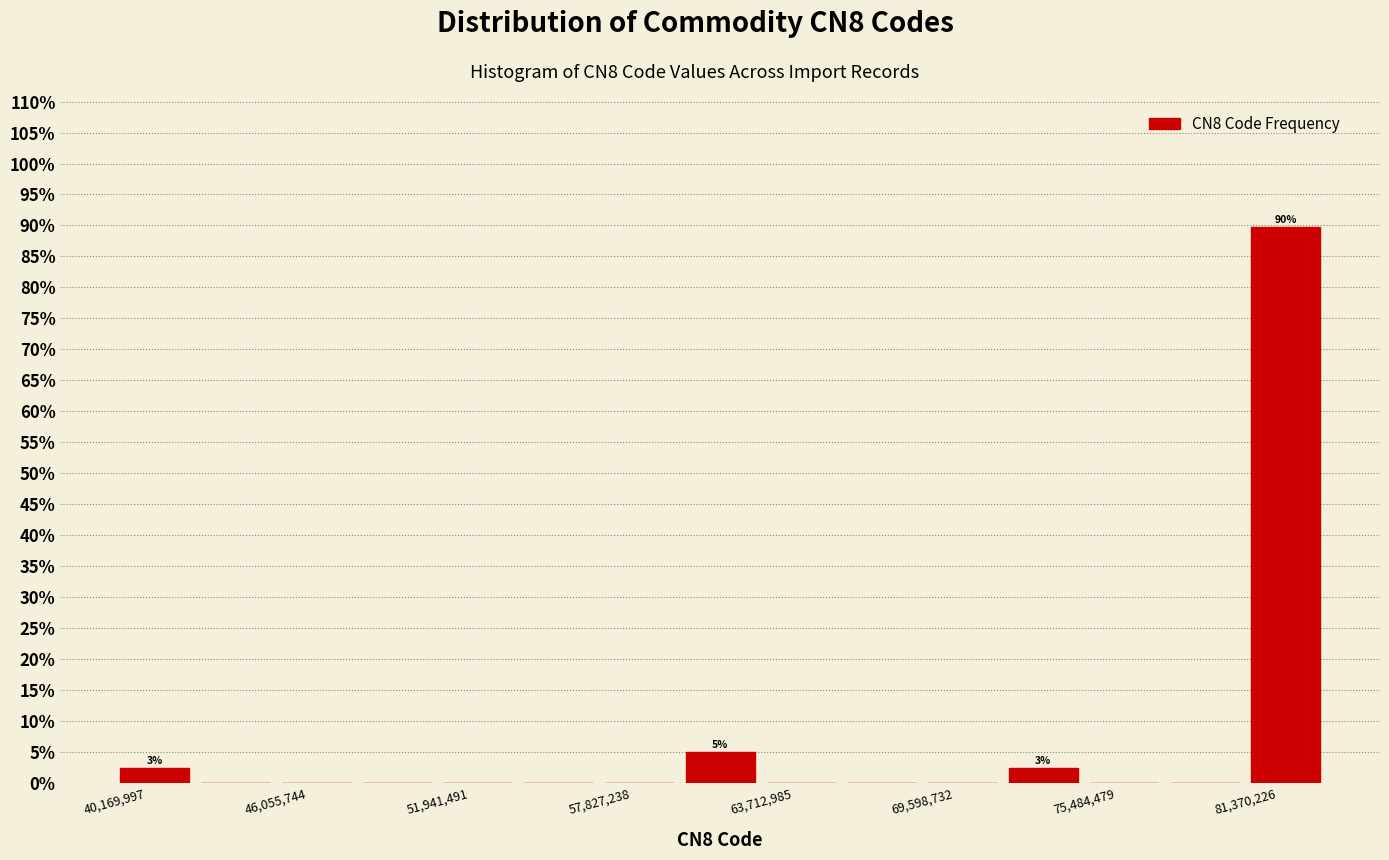

Read against the x-axis, roughly where is the centre of the tallest bar?

83000000